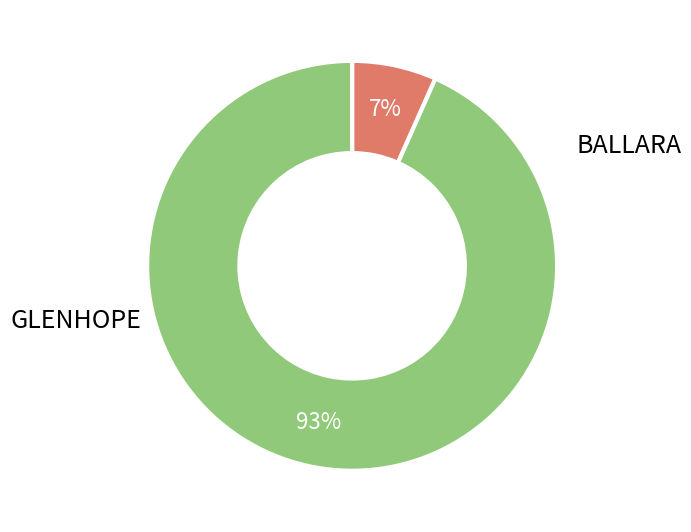

Is there any slice that represents more than half of the pie?

Yes